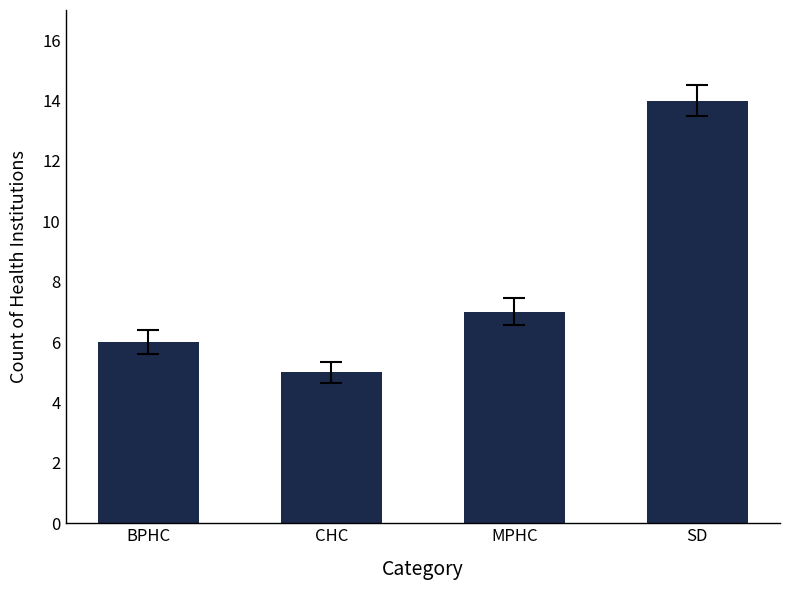

What is the approximate value at BPHC?

6